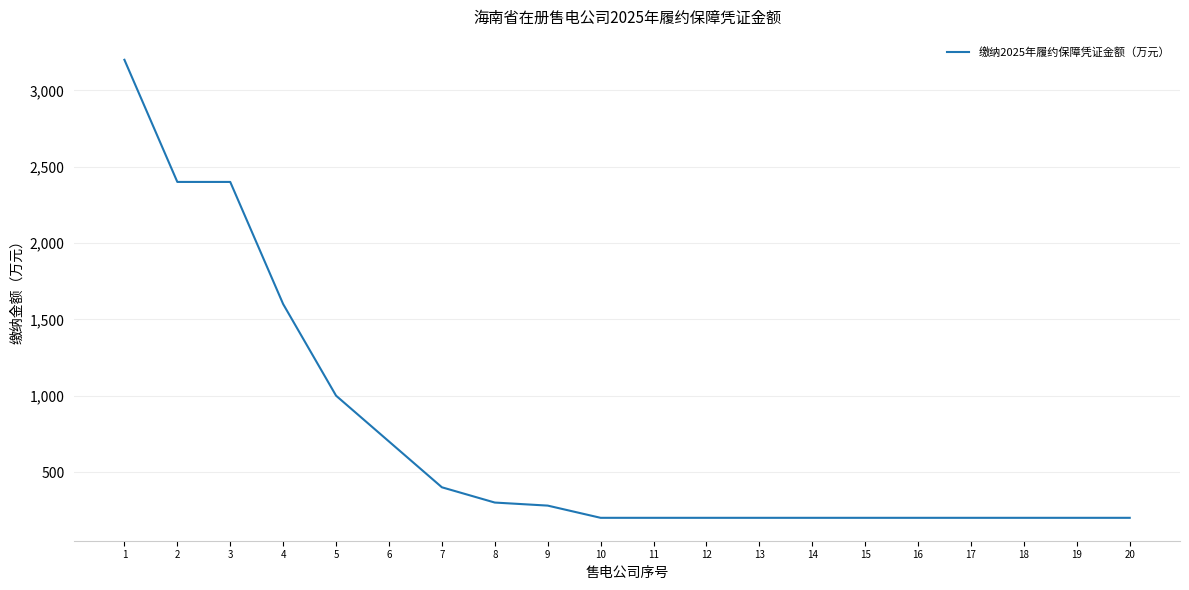

What is the ratio of the value at 8 to the value at 20?

1.5